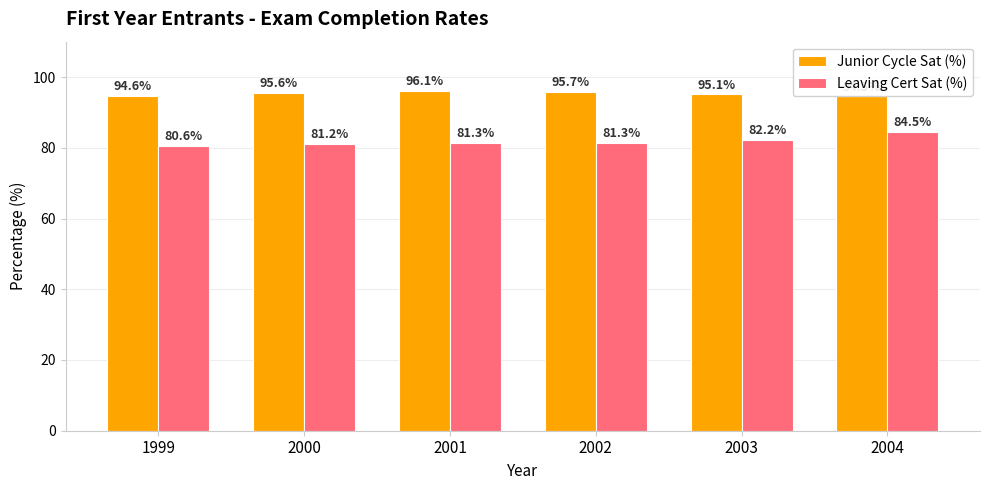

What is the difference between the maximum and minimum values in the Leaving Cert Sat (%) series?

3.9